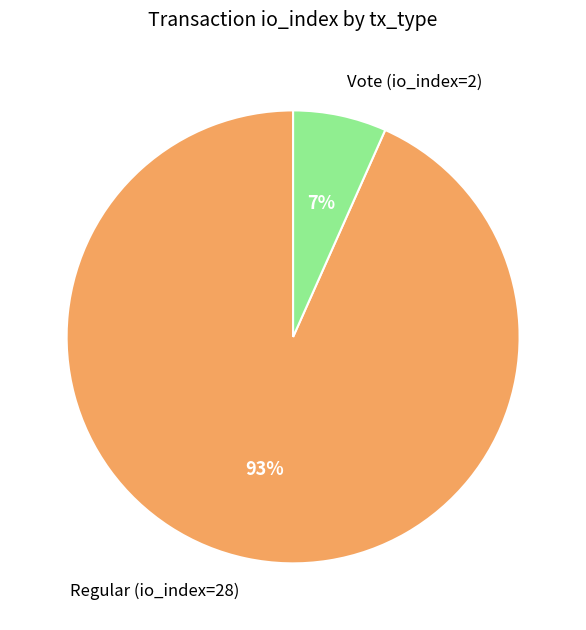

Rank the categories by value from highest to lowest.

Regular (io_index=28), Vote (io_index=2)